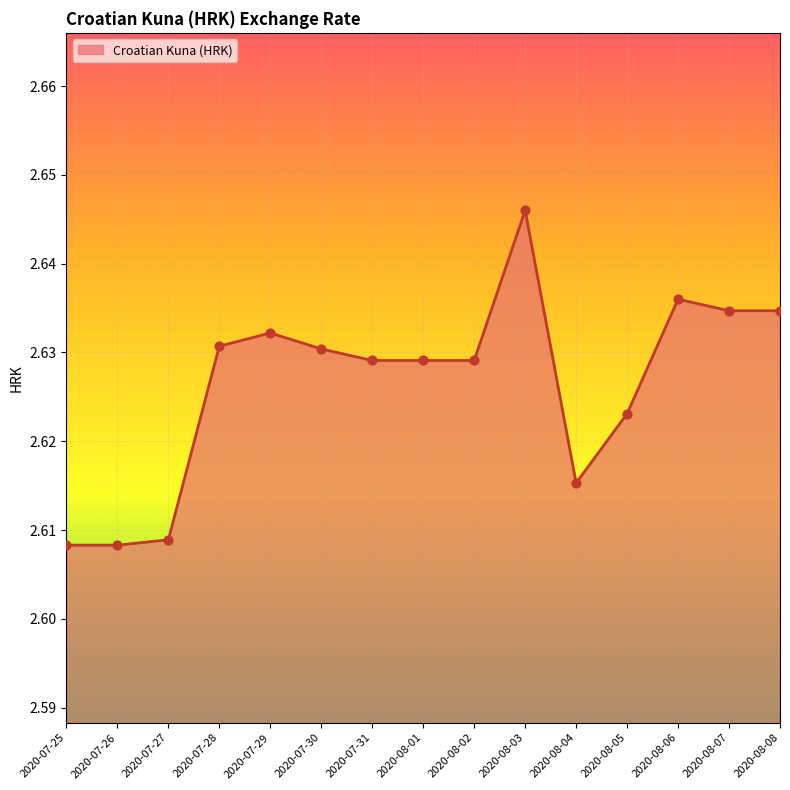

What is the ratio of the value at 2020-07-29 to the value at 2020-07-25?

1.0